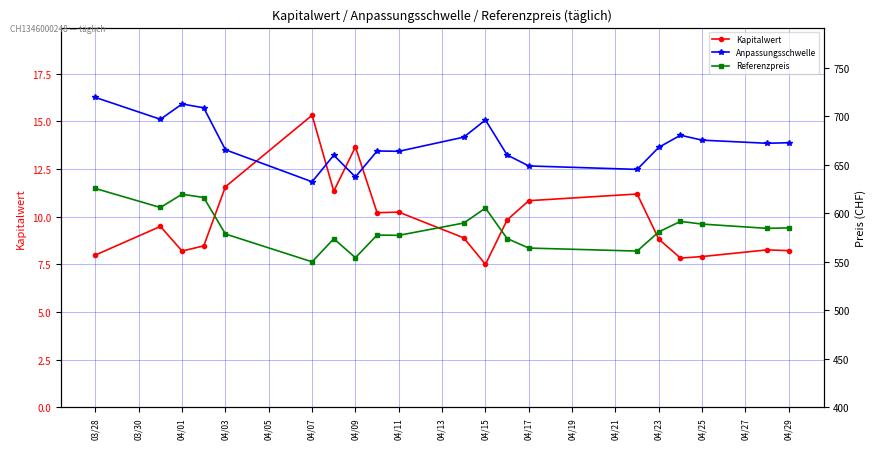

At which label does Kapitalwert reach its peak?

04/07